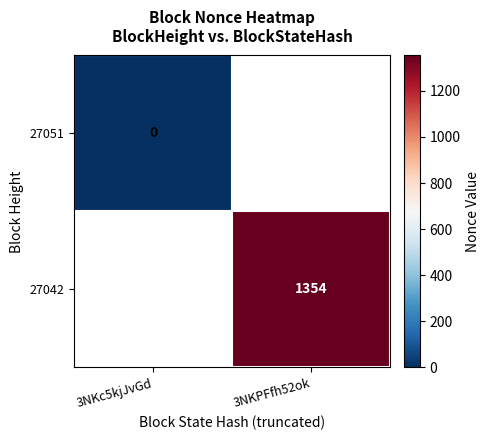

The 27042 series shows 1354 at 3NKPFfh52ok. True or false?

True